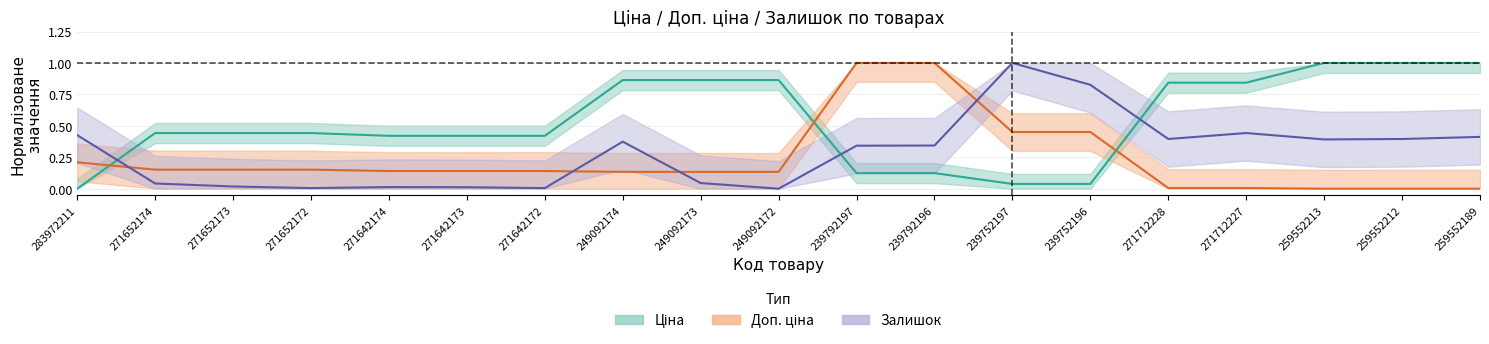

What is the maximum value for Доп. ціна?

1.0